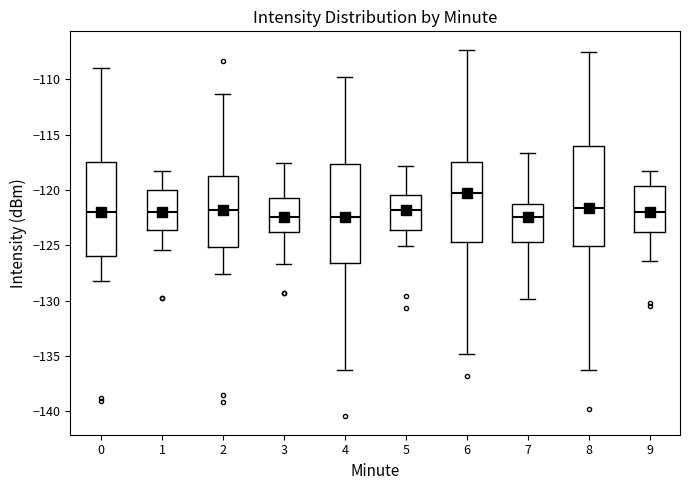

Reading left to right, read every box against the y-axis: the position of its median line, the range the box covers, and the ends of its whiskers. The values are not printed on the chart, so give them approximately, as read against the axis.

0: median -122.0, box -126.0 to -117.5, whiskers -128.0 to -109.0
1: median -122.0, box -123.5 to -120.0, whiskers -125.5 to -118.5
2: median -122.0, box -125.0 to -119.0, whiskers -127.5 to -111.5
3: median -122.5, box -124.0 to -121.0, whiskers -126.5 to -117.5
4: median -122.5, box -126.5 to -117.5, whiskers -136.5 to -109.5
5: median -122.0, box -123.5 to -120.5, whiskers -125.0 to -118.0
6: median -120.5, box -124.5 to -117.5, whiskers -135.0 to -107.5
7: median -122.5, box -124.5 to -121.5, whiskers -130.0 to -116.5
8: median -121.5, box -125.0 to -116.0, whiskers -136.0 to -107.5
9: median -122.0, box -124.0 to -119.5, whiskers -126.5 to -118.0